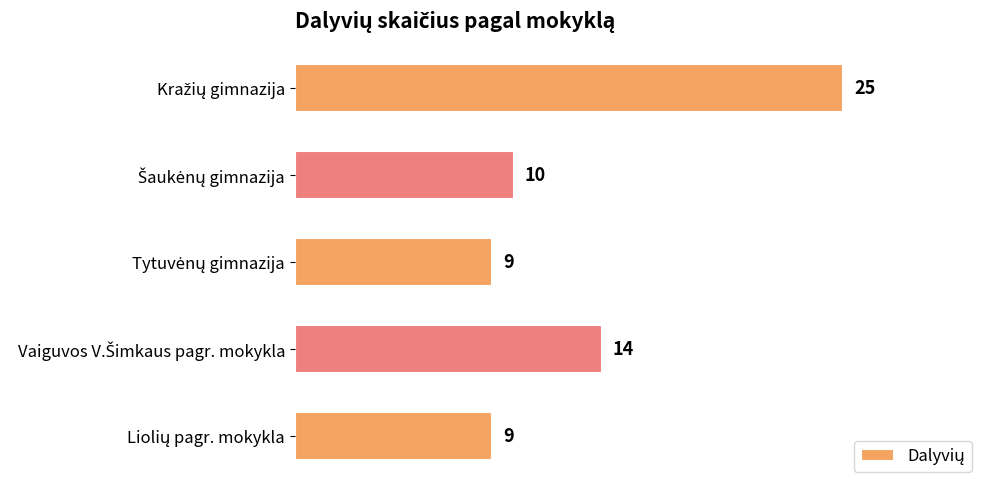

What is the greatest value displayed?

25